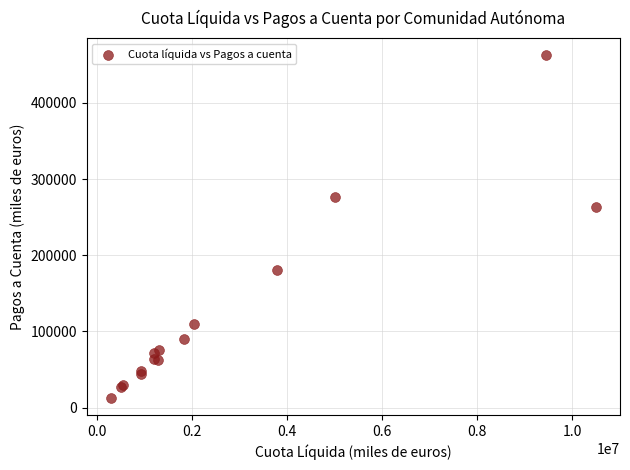

What Y value in the scatter plot is closest to 237680?

262764.1